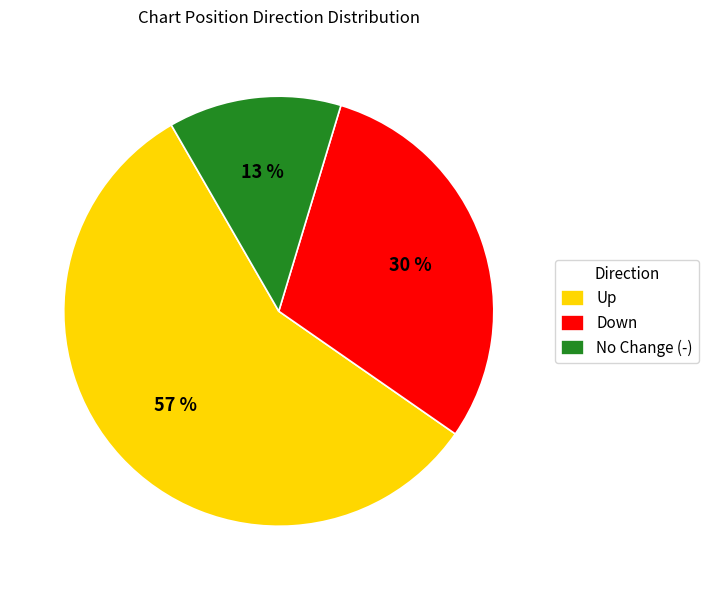

Which category has the smallest portion of the pie?

No Change (-)